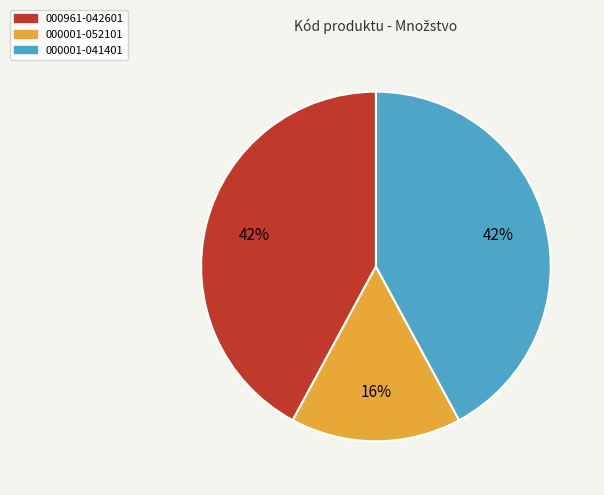

To the nearest percent, what is the difference between the largest and smallest slice percentages?

26%